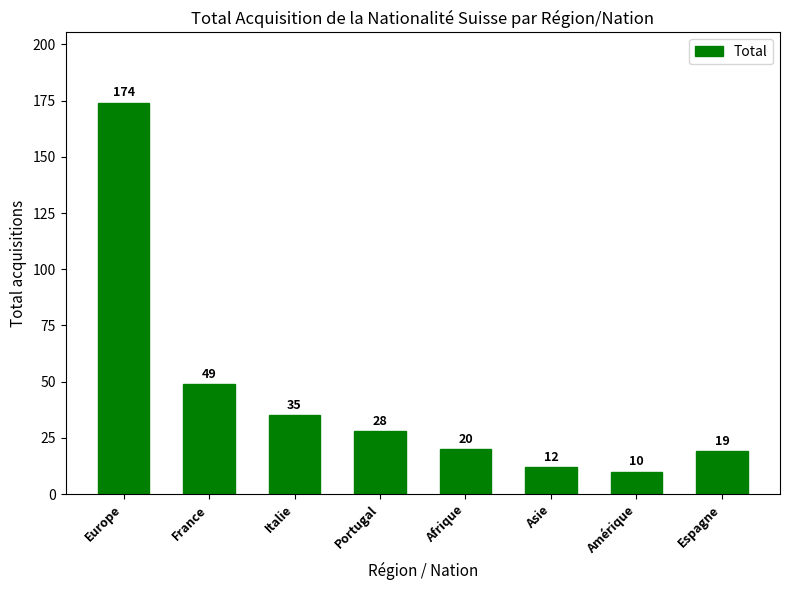

At which label is the value closest to 92?

France